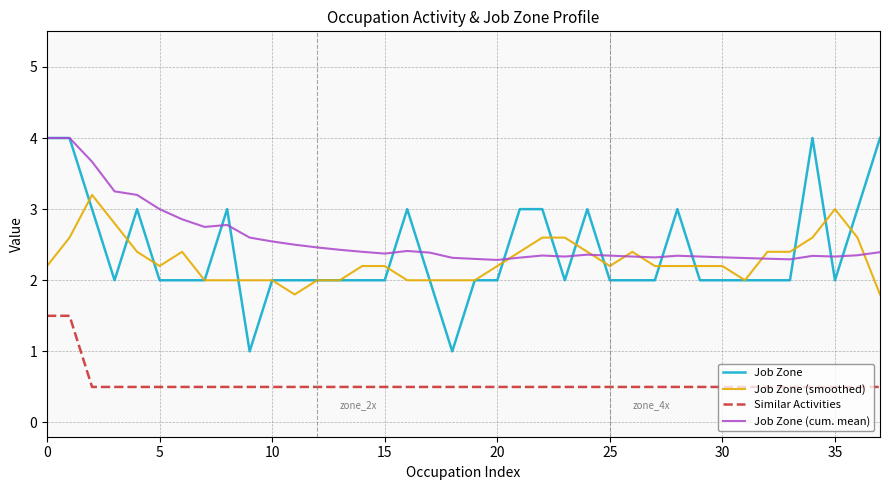

Which series has the widest spread of values?

Job Zone